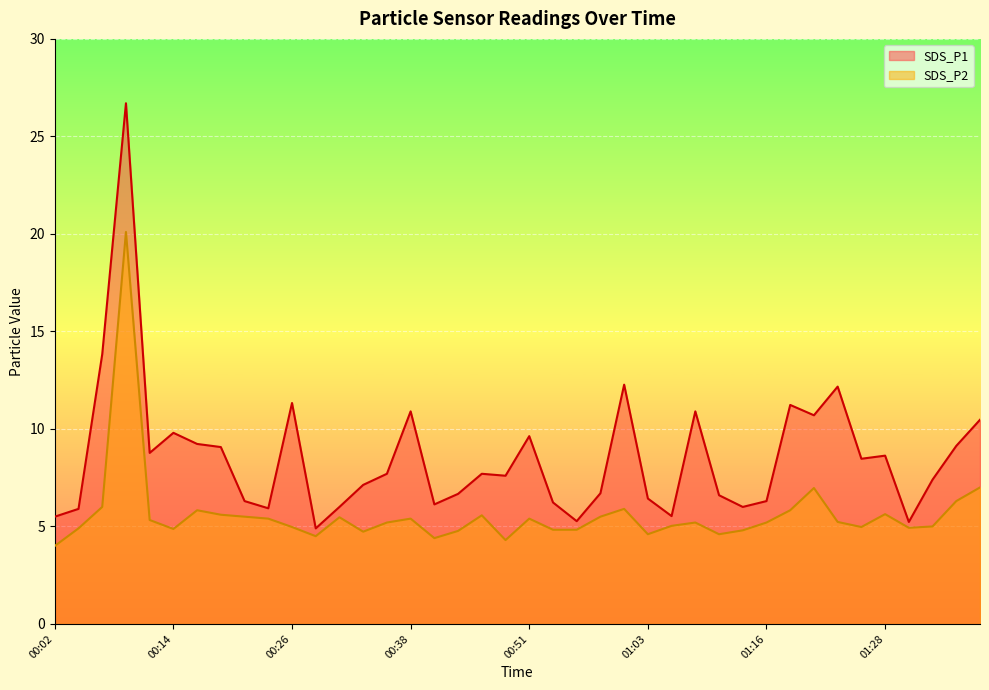

How many lines are shown in the chart?

2